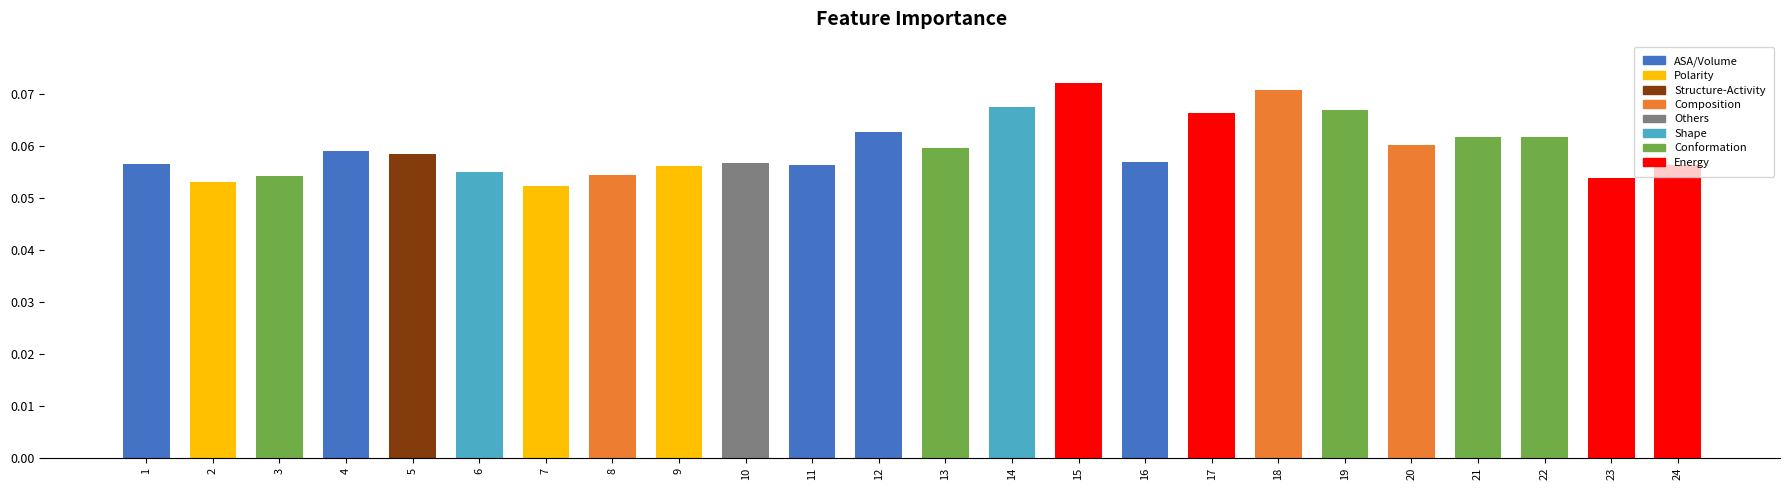

How many values are between 0 and 1?

24